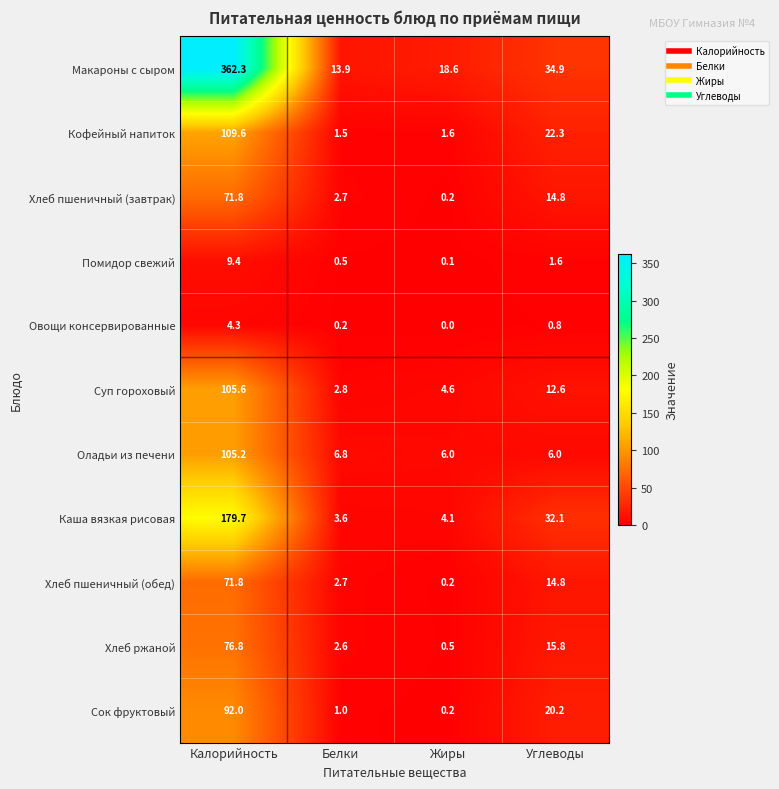

The Суп гороховый series shows 4.6 at Жиры. True or false?

True